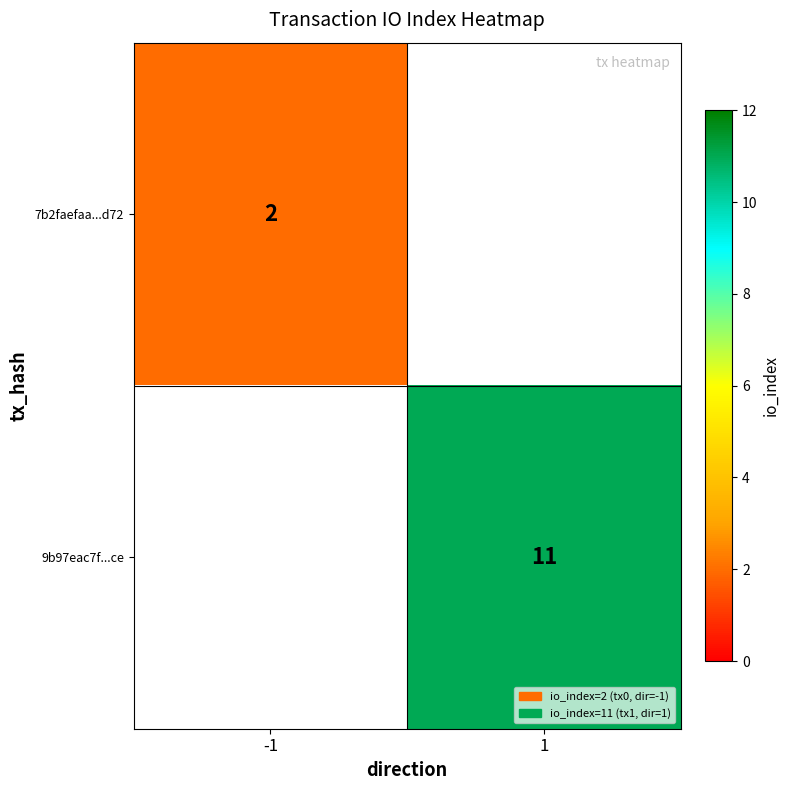

The 7b2faefaa...d72 series shows 1 at -1. True or false?

False